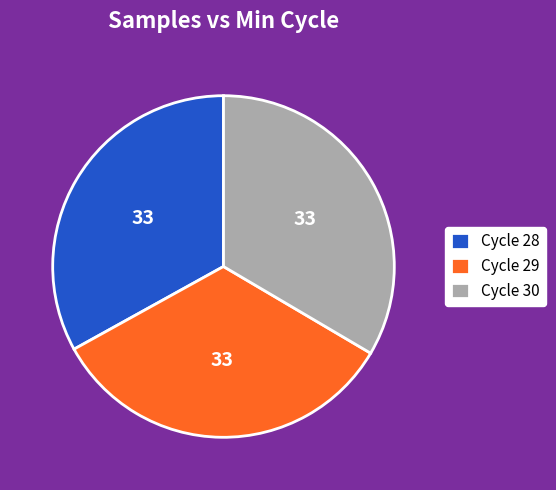

How many slices are in this pie chart?

3